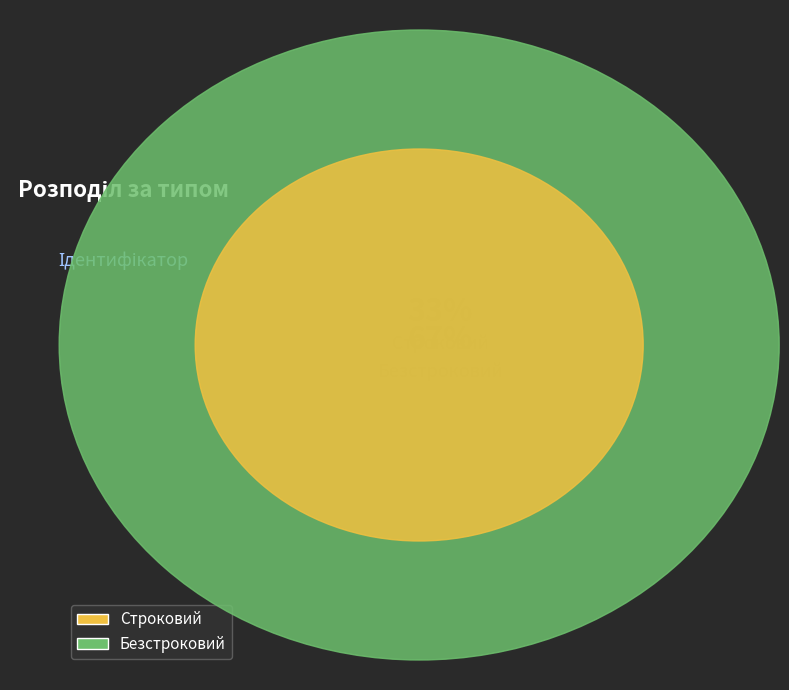

Is it true that Безстроковий is 67% of the pie?

True